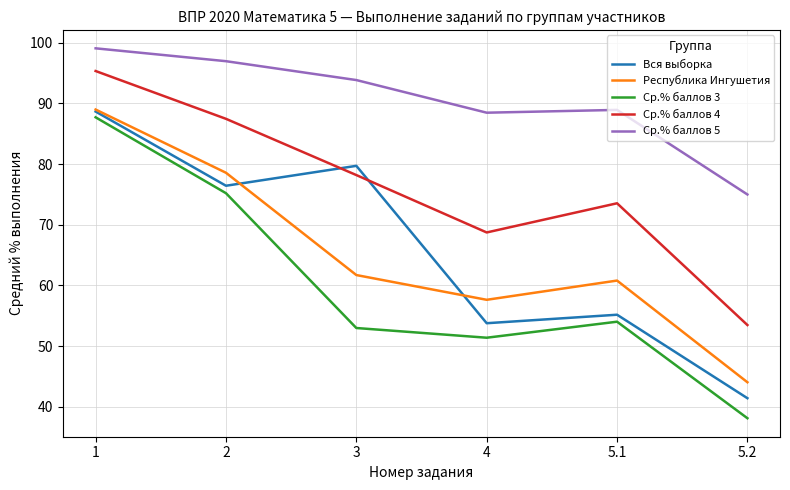

At which category does Вся выборка reach its first local valley?

2